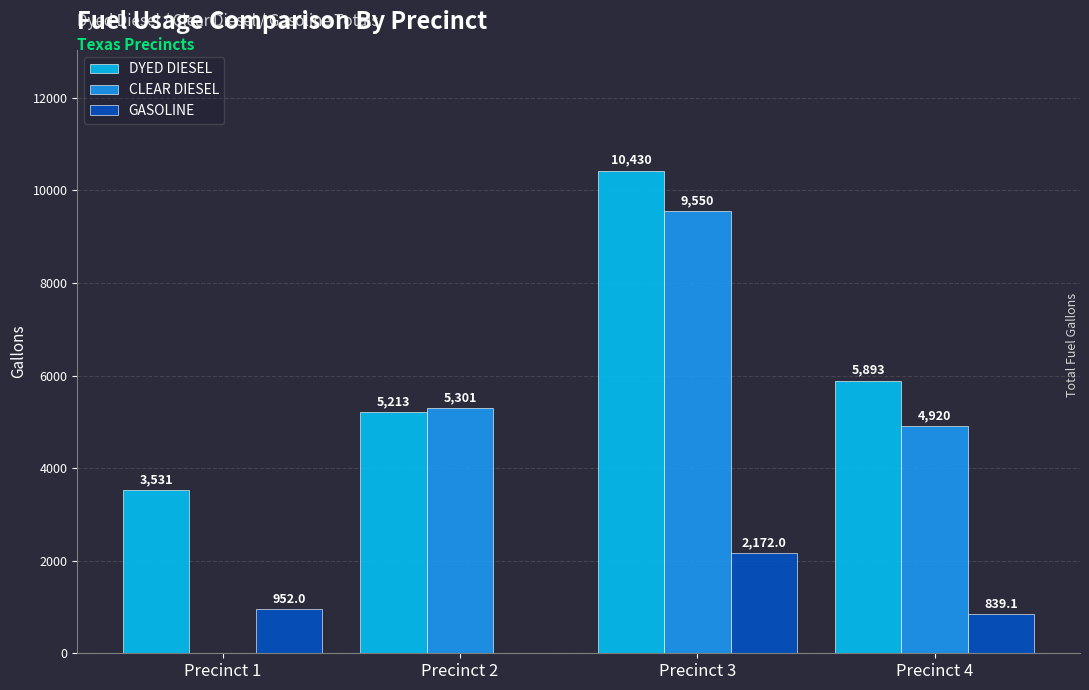

Reading left to right, extract all data points from this chart.

DYED DIESEL: 3531.0	5213.0	10430.0	5893.0
CLEAR DIESEL: 0.0	5301.0	9550.0	4920.0
GASOLINE: 952.0	0.0	2172.0	839.1